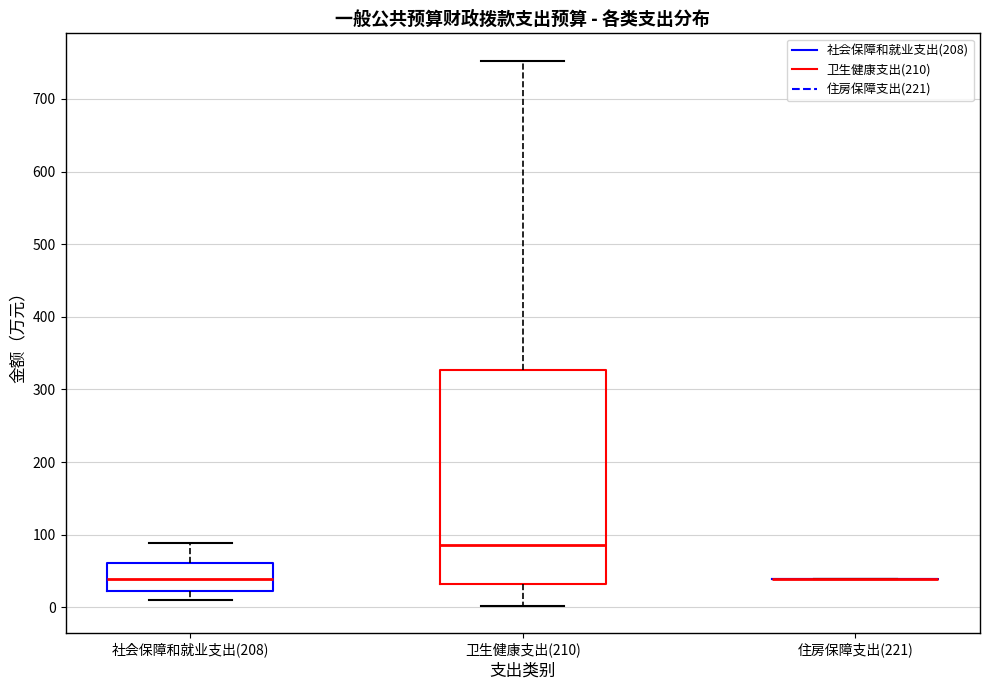

Reading left to right, transcribe this box plot: for each box, give where its median line is, the range the box spans, and where its two whiskers end, as read against the y-axis. The values are not printed on the chart, so give them approximately, as read against the axis.

社会保障和就业支出(208): median 40, box 20 to 60, whiskers 10 to 90
卫生健康支出(210): median 90, box 30 to 330, whiskers 0 to 750
住房保障支出(221): box collapsed to a line at 40, whiskers 40 to 40